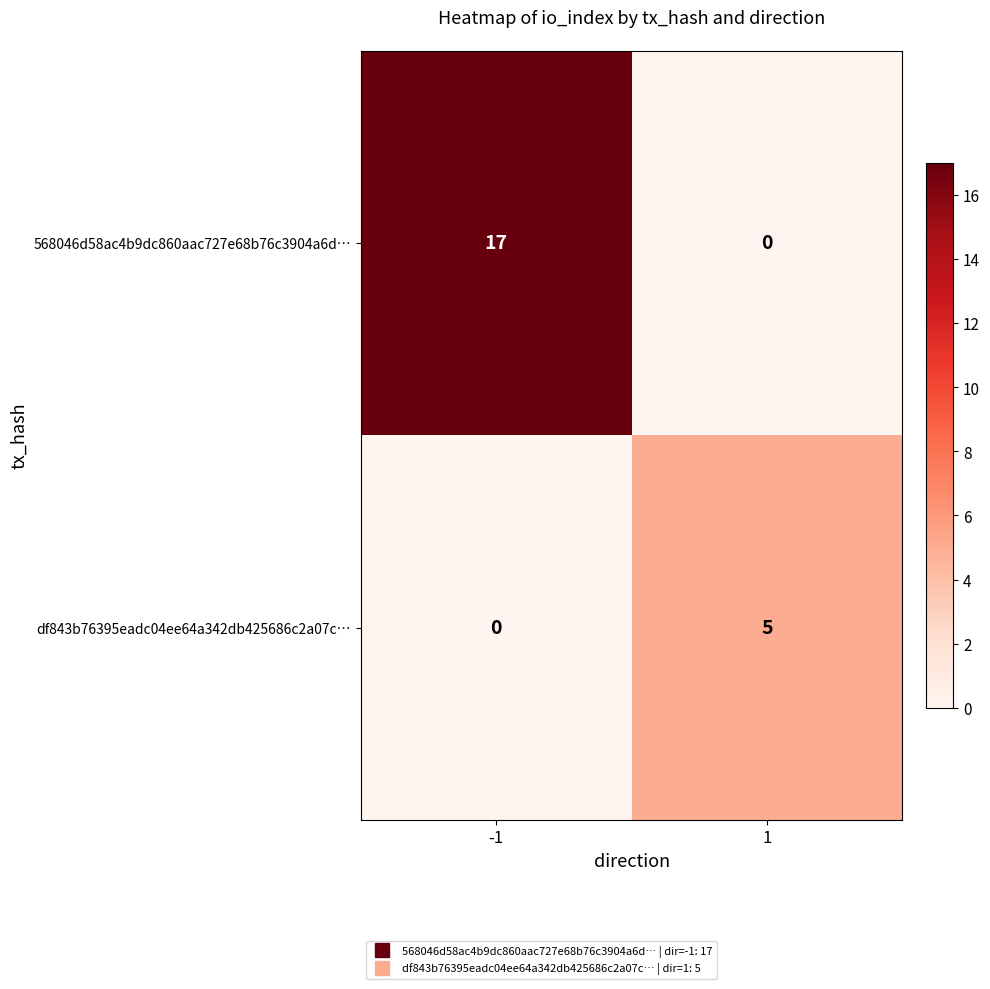

What is the difference between the highest and lowest values at -1?

17